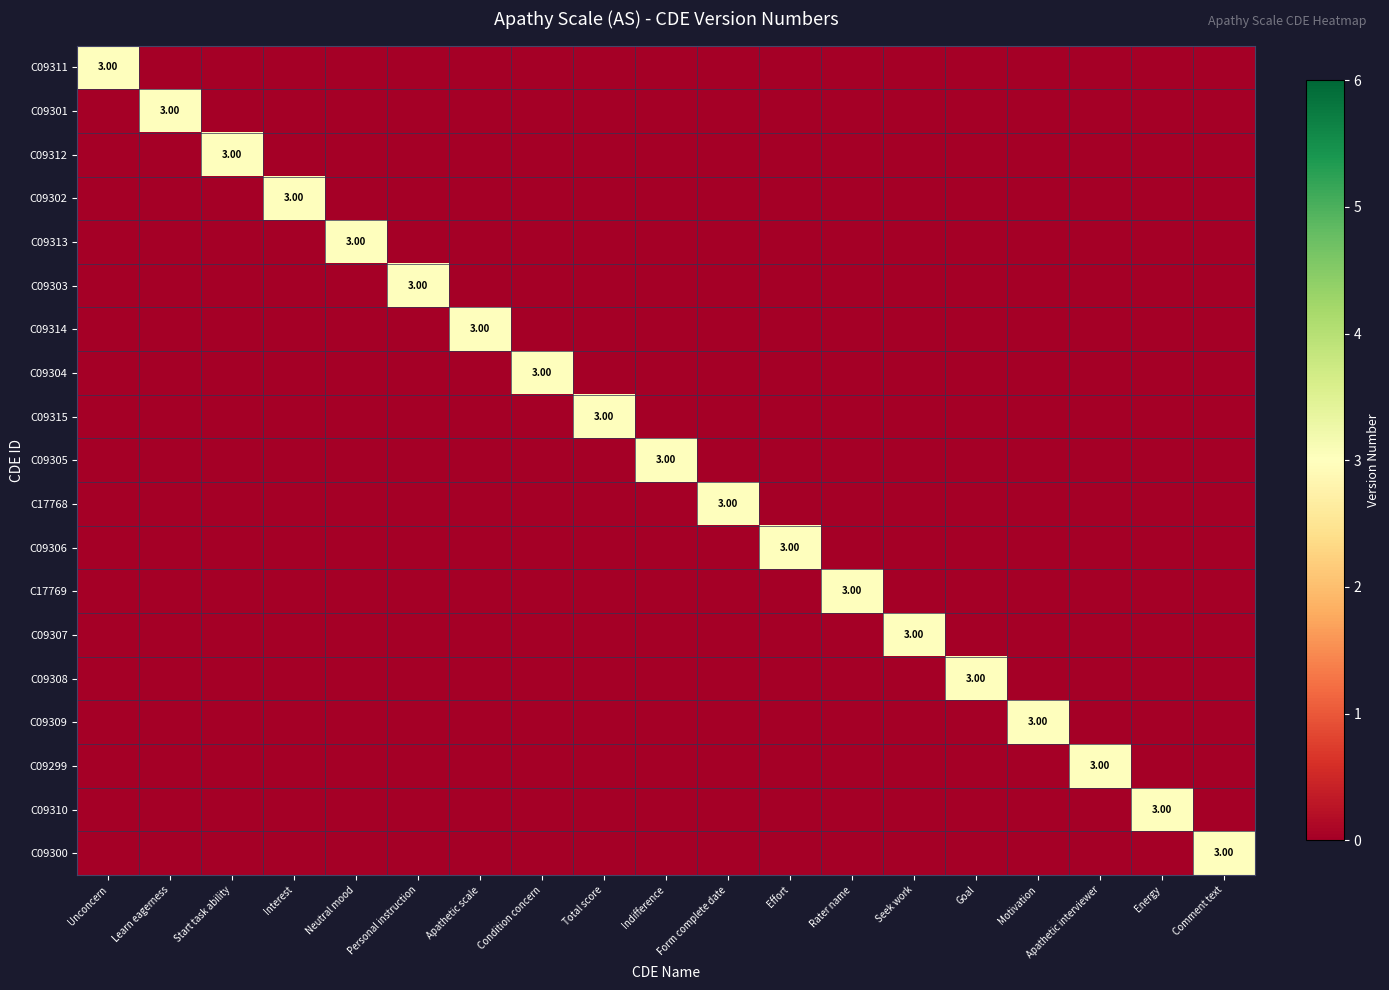

Is it true that C09304 equals 0 at Unconcern?

True